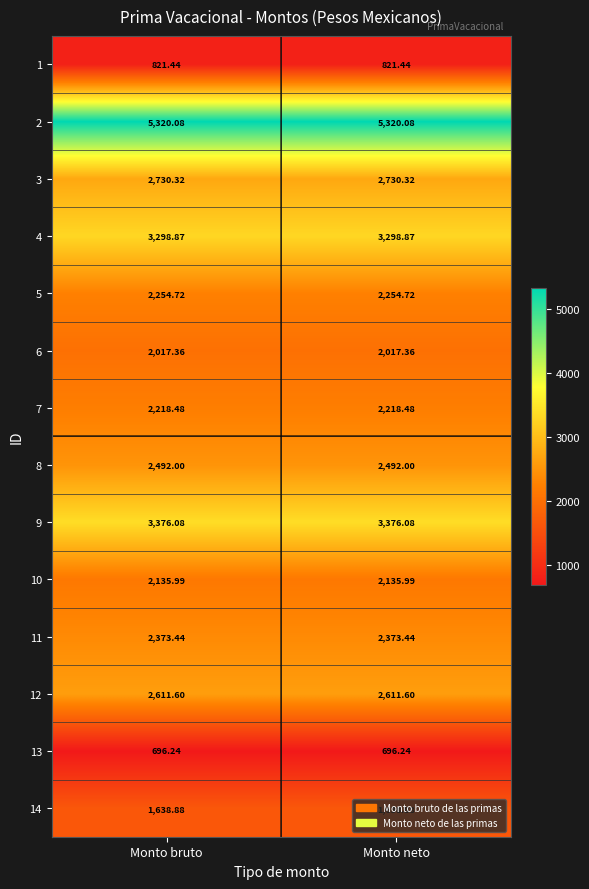

What is the total value across all series at Monto neto?

33985.5